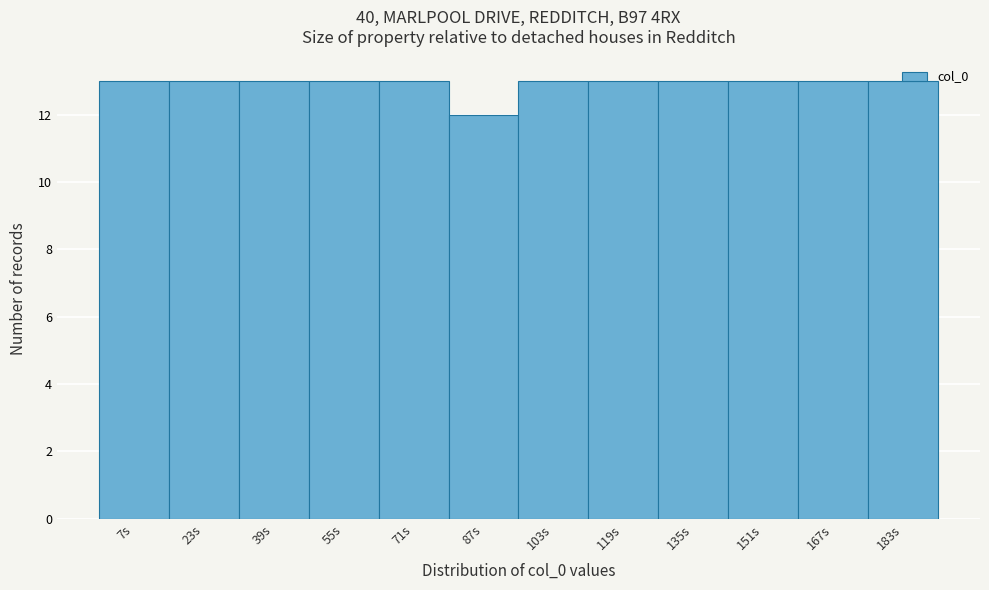

The value at 23s is 13. True or false?

True